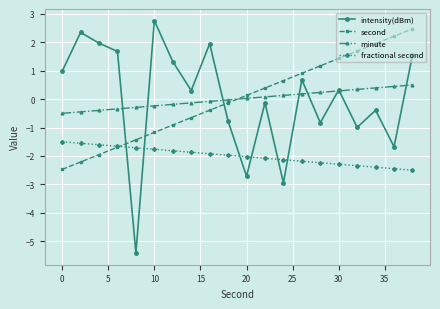

What is the value of the second point at the 12th from the left?

0.4